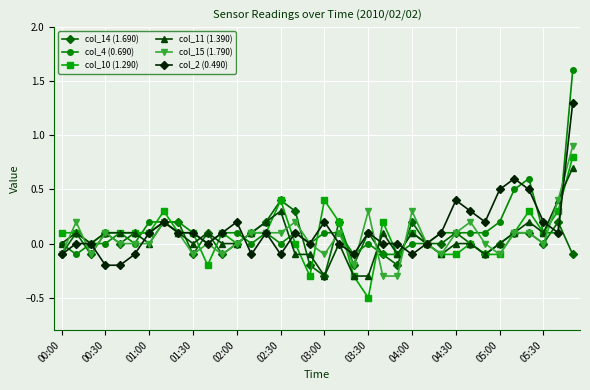

True or false: col_10 (1.290) has more than 0 points higher than both neighbors.

True